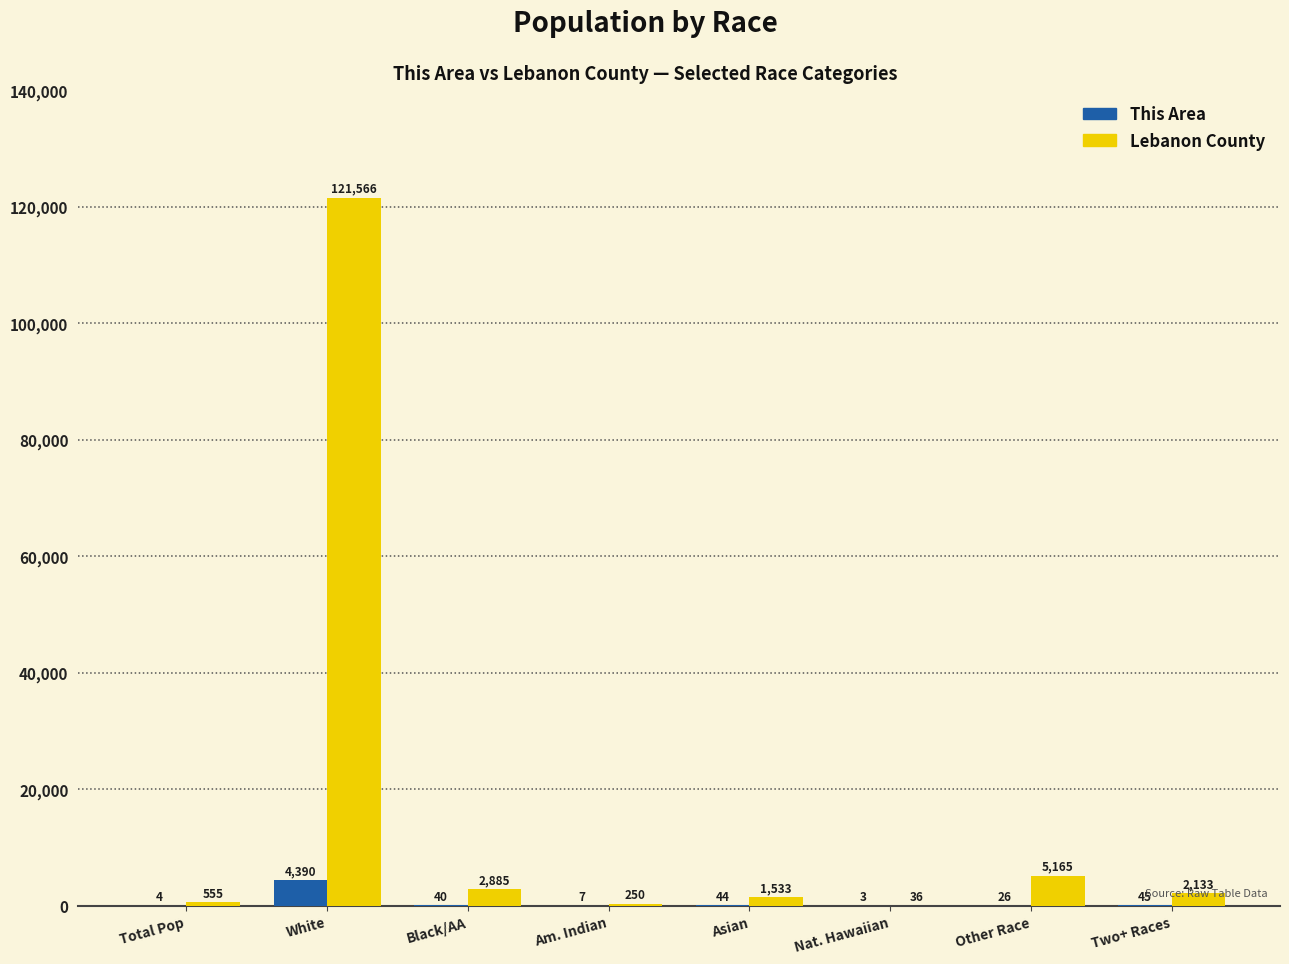

Which label corresponds to the largest value in the chart?

White